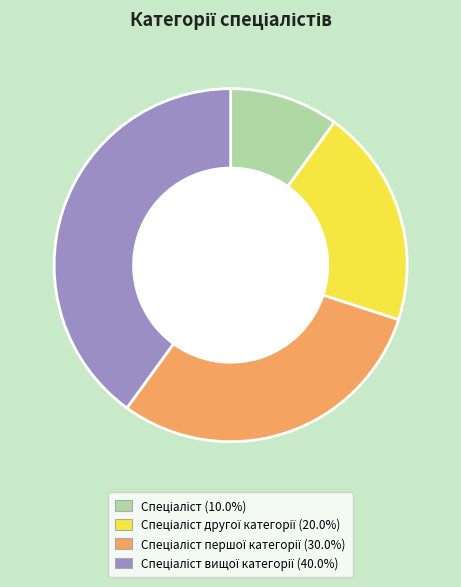

Is there any slice that represents more than half of the pie?

No